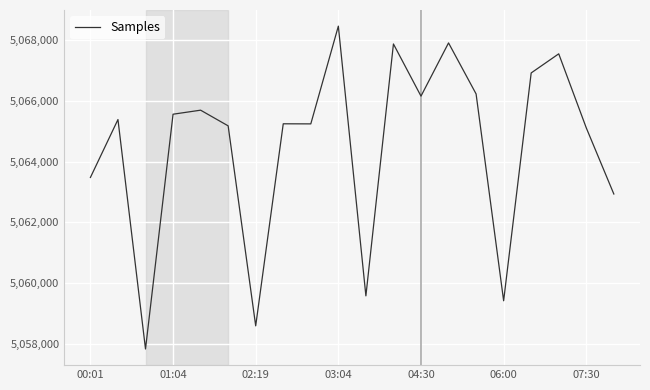

What is the maximum value shown in the chart?

5068471